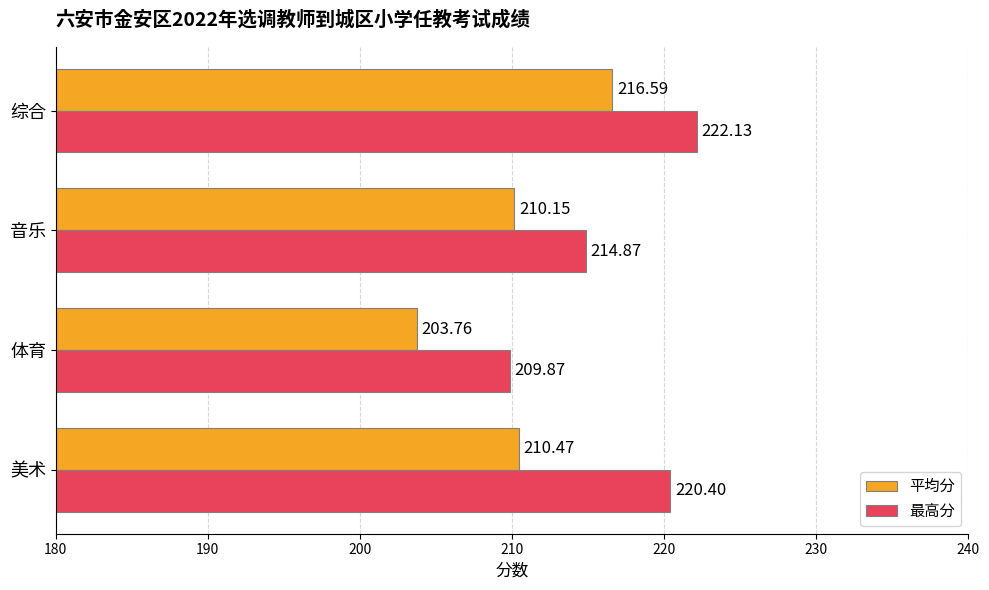

At which label is 最高分 closest to 216?

音乐